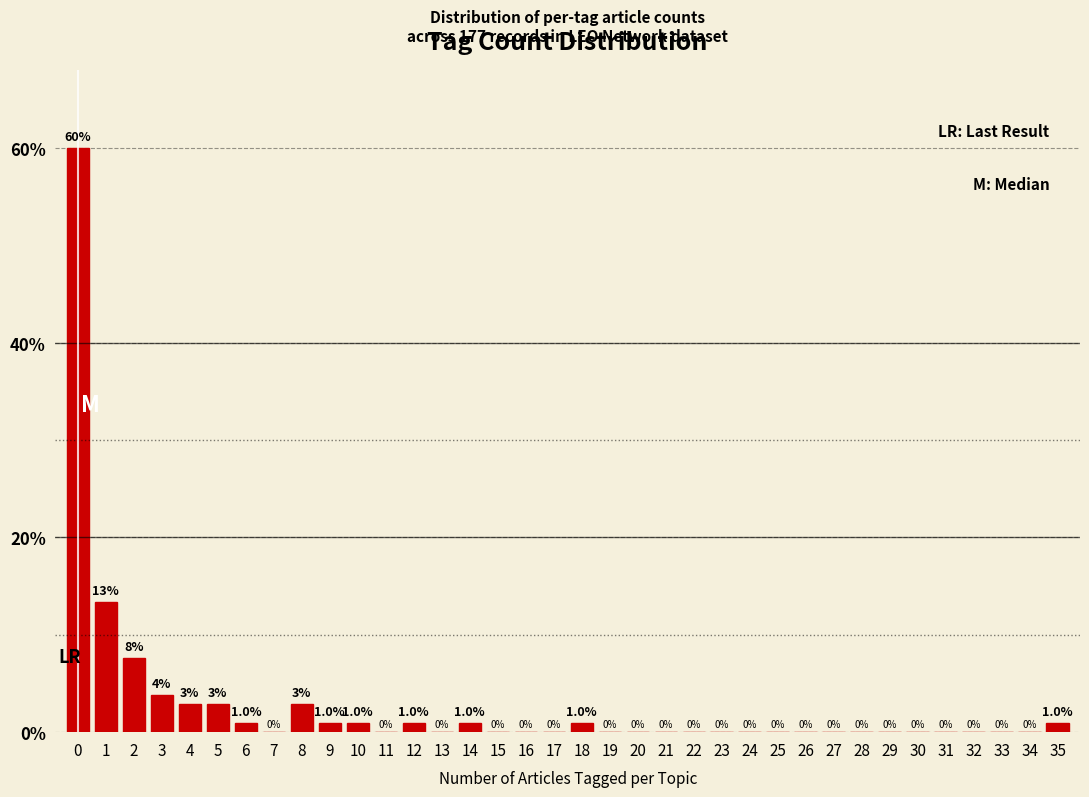

Approximately how many times larger is the value at 8 compared to 2?

0.4